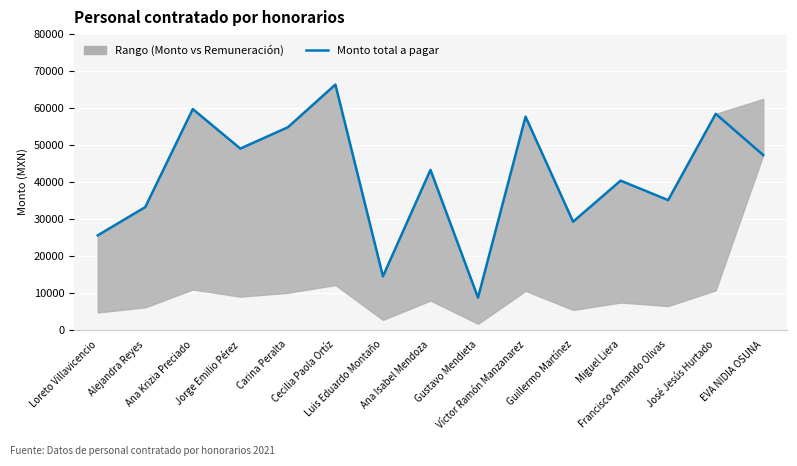

Reading right to left, transcribe all the data shown in this chart.

47254.2	58416.0	35049.0	40326.0	29208.0	57657.0	8648.0	43242.0	14414.0	66336.0	54774.0	49008.0	59702.0	33161.0	25509.0